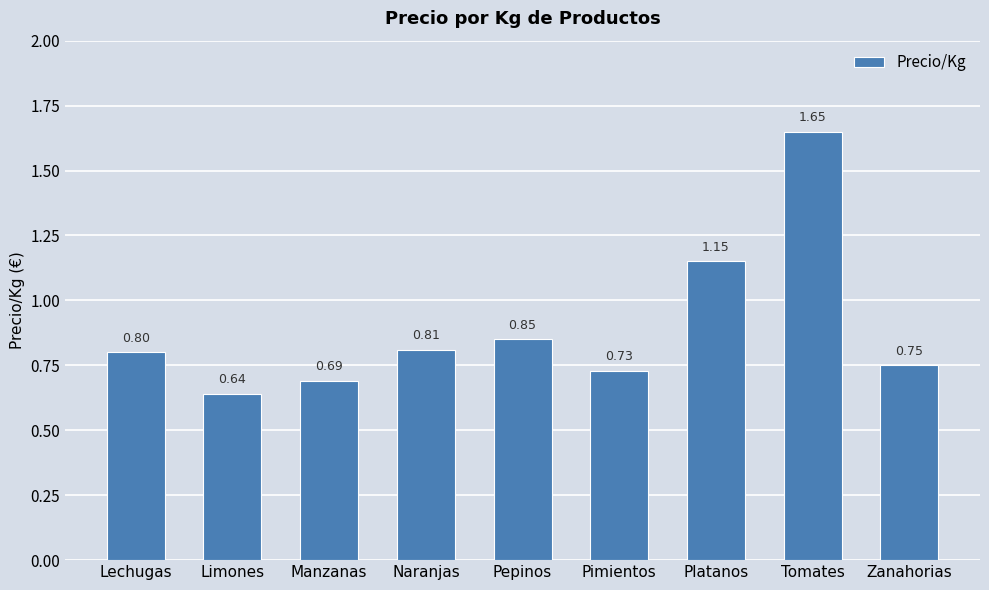

List the labels in order of value, largest first.

Tomates, Platanos, Pepinos, Naranjas, Lechugas, Zanahorias, Pimientos, Manzanas, Limones